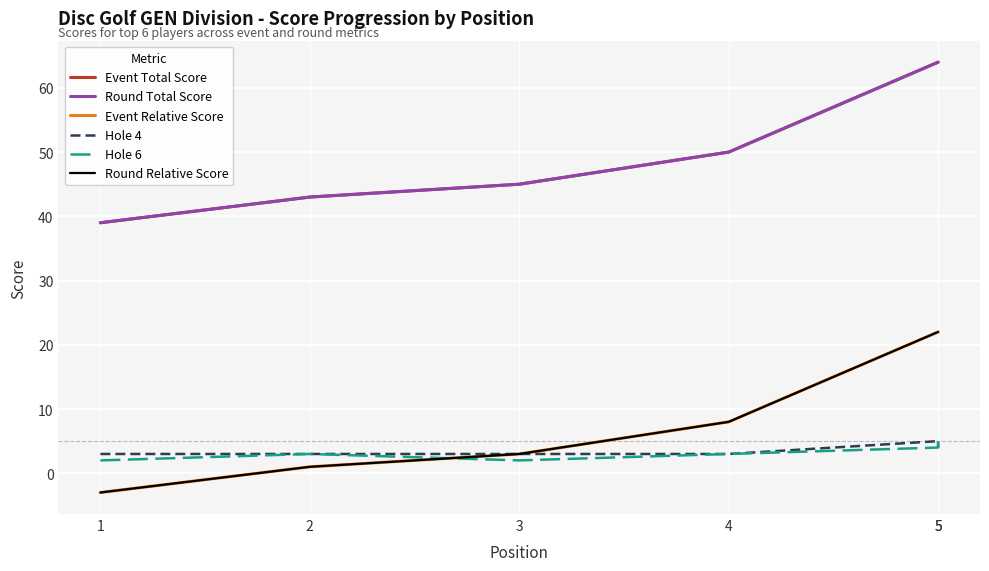

The value of Round Total Score at 2 is 43. True or false?

True